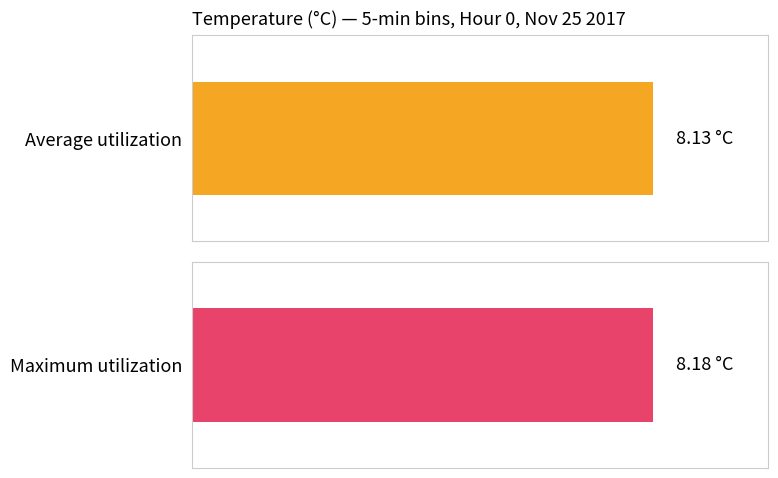

Rank the series by their average value, from lowest to highest.

Average utilization, Maximum utilization